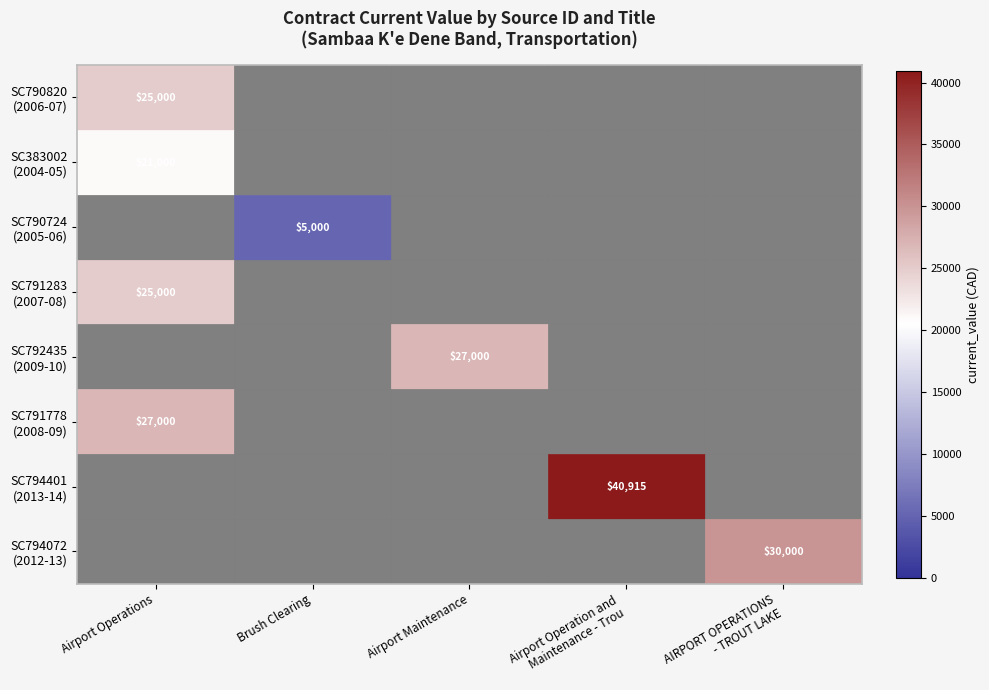

At which label is SC790820 (2006-07) closest to 12500?

Airport Operations